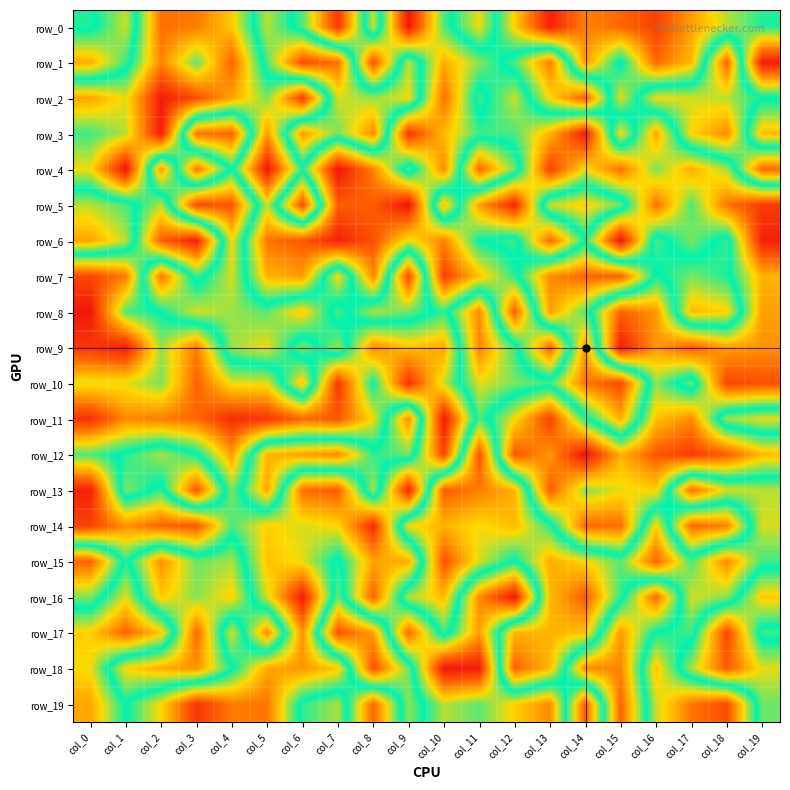

True or false: row_9 has a value of 70 at col_9.

True